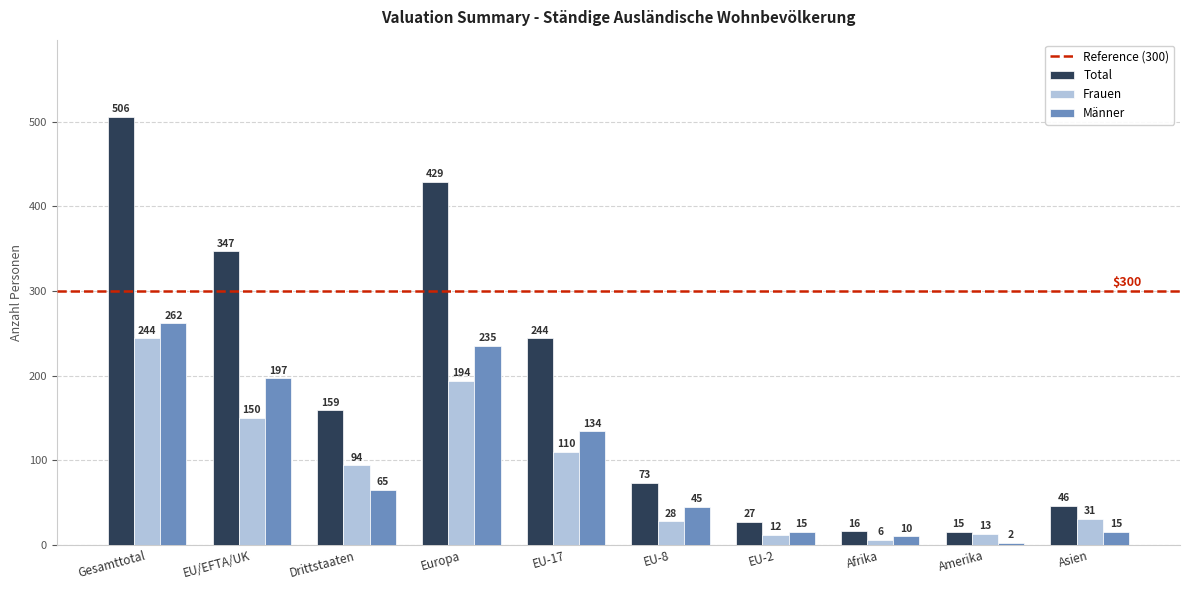

Reading left to right, extract all data points from this chart.

Total: 506	347	159	429	244	73	27	16	15	46
Frauen: 244	150	94	194	110	28	12	6	13	31
Männer: 262	197	65	235	134	45	15	10	2	15